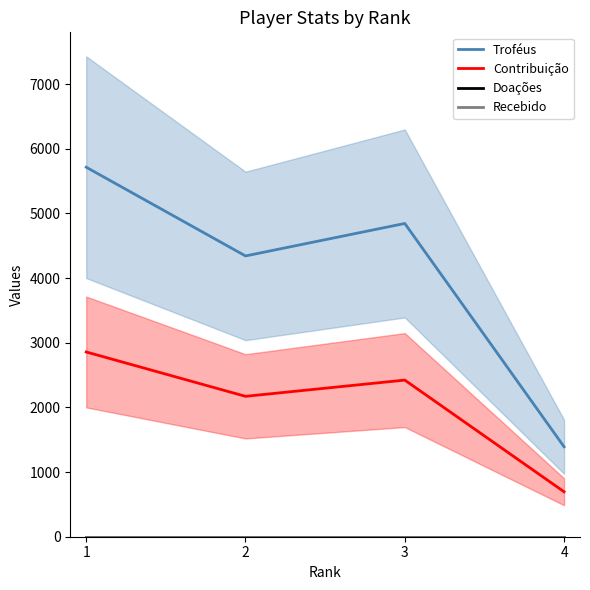

How many values in the Contribuição series exceed 2422?

1